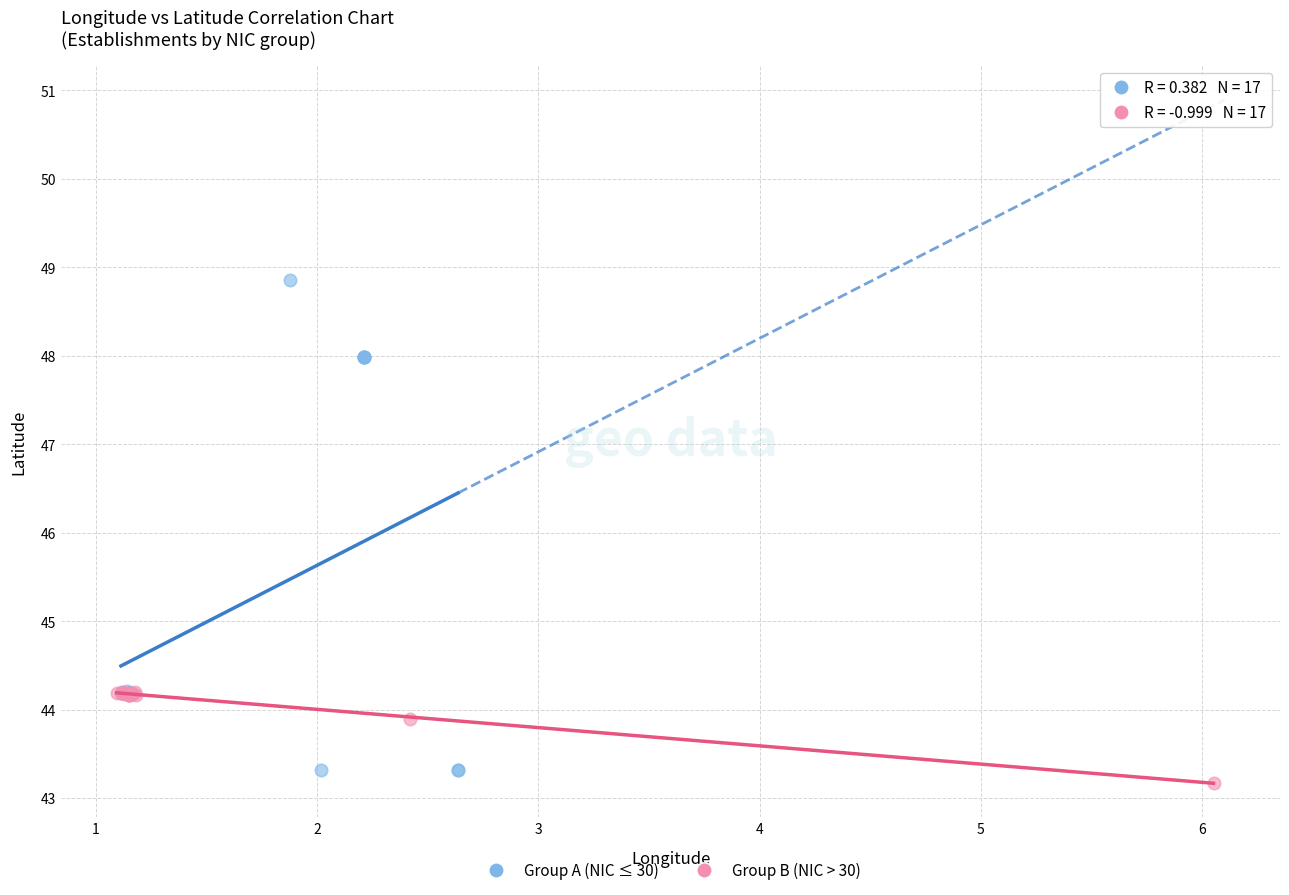

Which series reaches the maximum Y coordinate?

Group A (NIC ≤ 30)